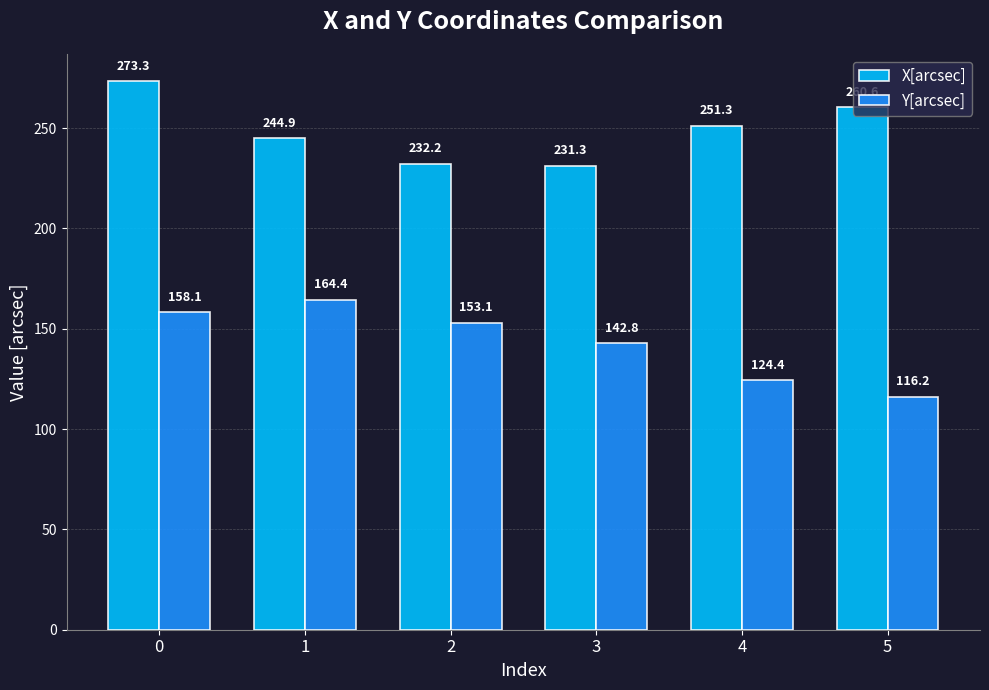

What is the spread (max minus min) of values at 5?

144.4